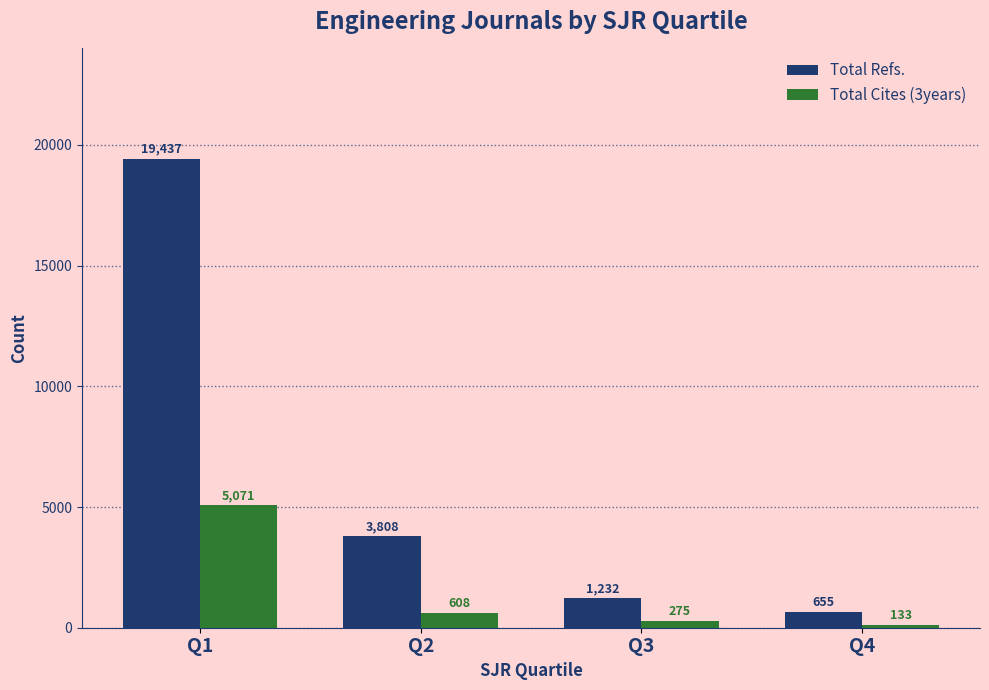

What are all the series names shown in the legend?

Total Refs., Total Cites (3years)